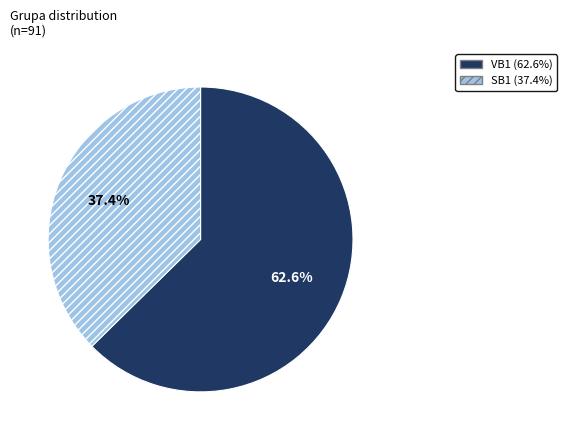

Count the number of slices in the pie.

2